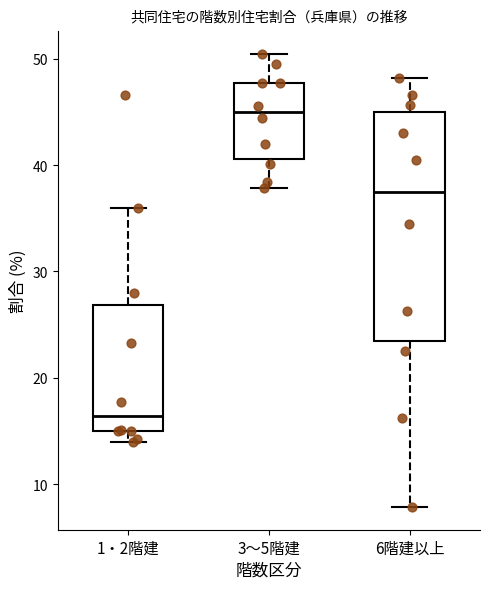

Reading left to right, transcribe this box plot: for each box, give where its median line is, the range the box spans, and where its two whiskers end, as read against the y-axis. The values are not printed on the chart, so give them approximately, as read against the axis.

1・2階建: median 16, box 15 to 27, whiskers 14 to 36
3～5階建: median 45, box 41 to 48, whiskers 38 to 50
6階建以上: median 38, box 23 to 45, whiskers 8 to 48